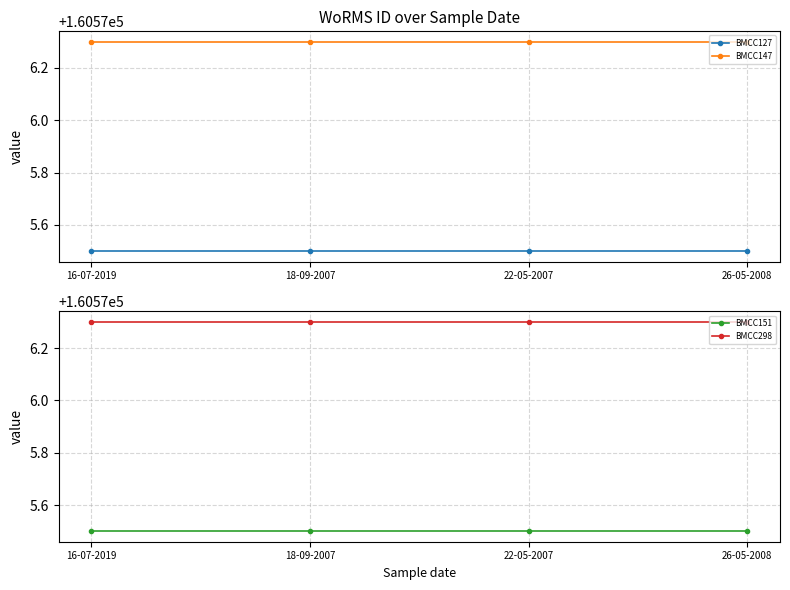

True or false: BMCC127 has more than 0 points higher than both neighbors.

False